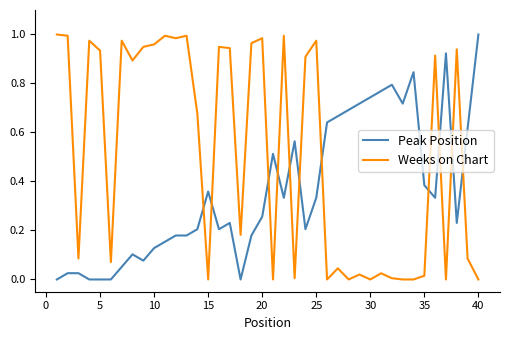

What are all the series names shown in the legend?

Peak Position, Weeks on Chart